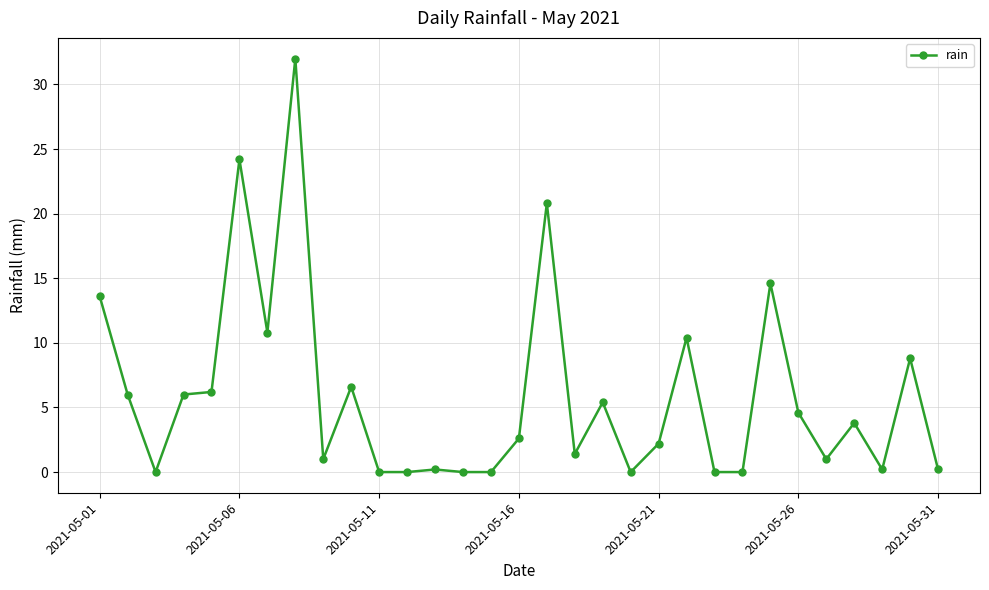

What is the sum of all values?

182.6